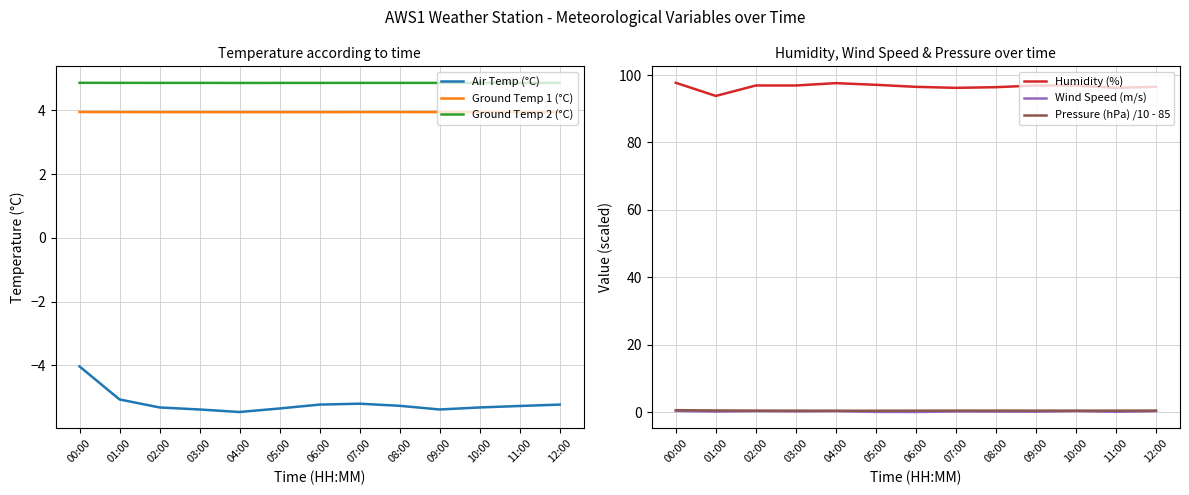

Which label corresponds to the smallest value in the chart?

04:00